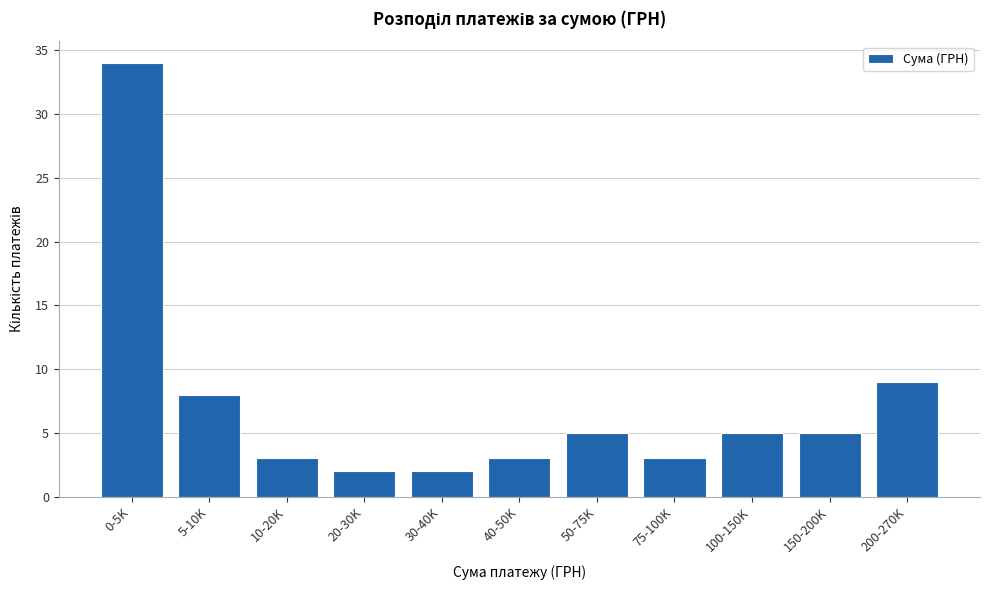

Reading left to right, extract all data points from this chart.

0-5K=34	5-10K=8	10-20K=3	20-30K=2	30-40K=2	40-50K=3	50-75K=5	75-100K=3	100-150K=5	150-200K=5	200-270K=9